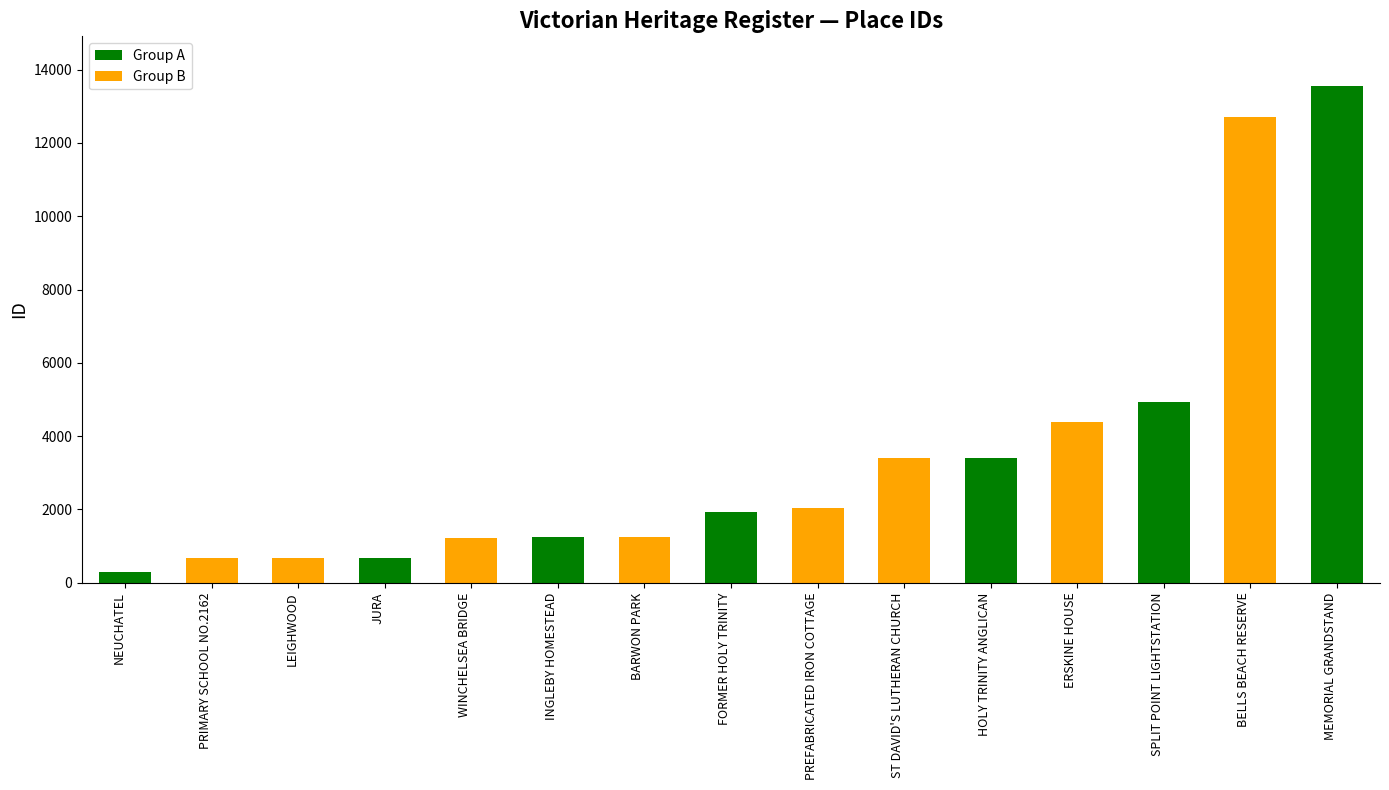

How many bars are there in total?

15